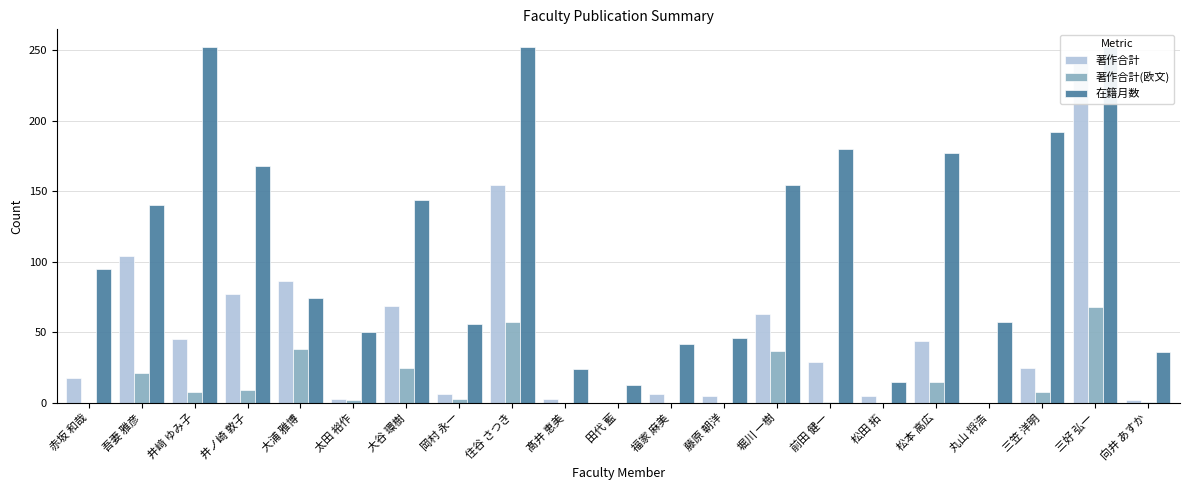

How many groups of bars are there?

21